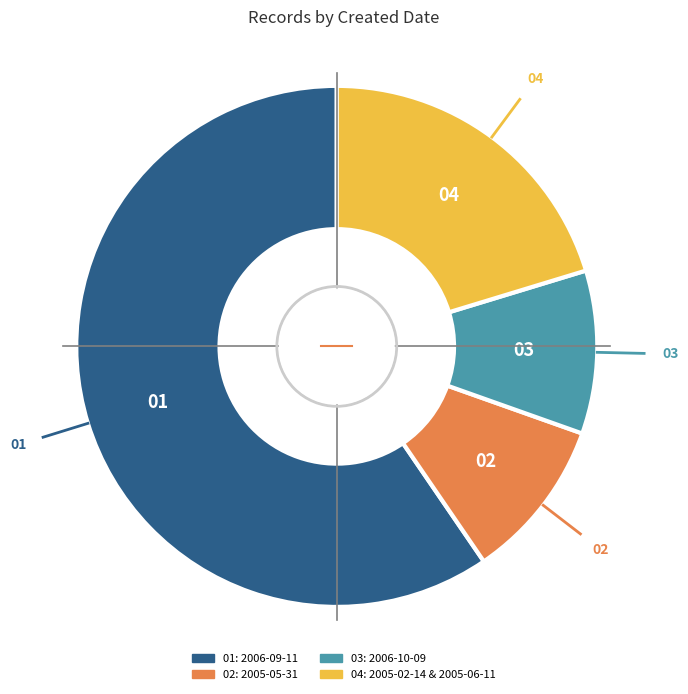

Does any single category account for the majority?

Yes